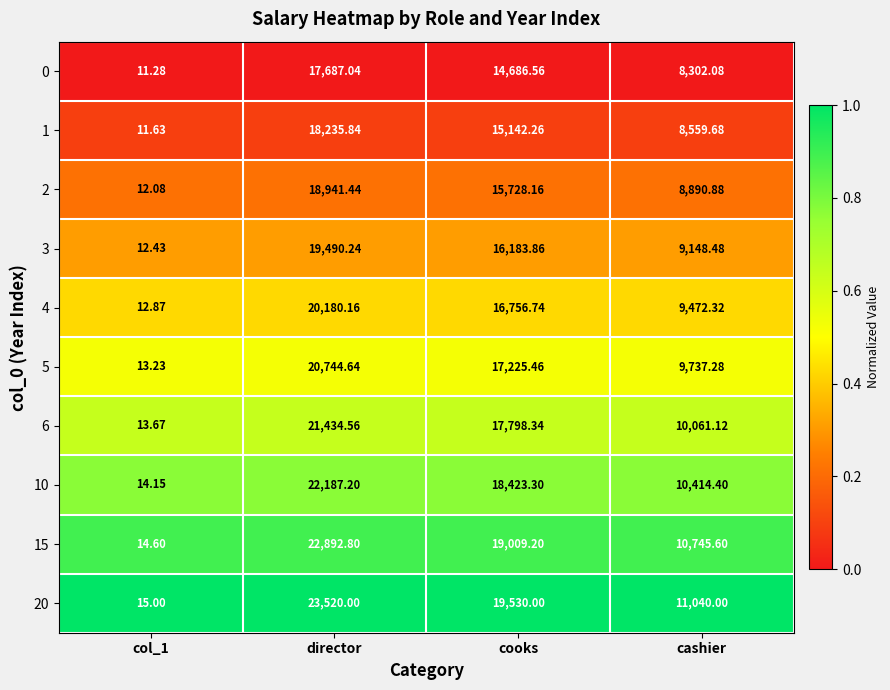

Count the number of categories in the chart.

4